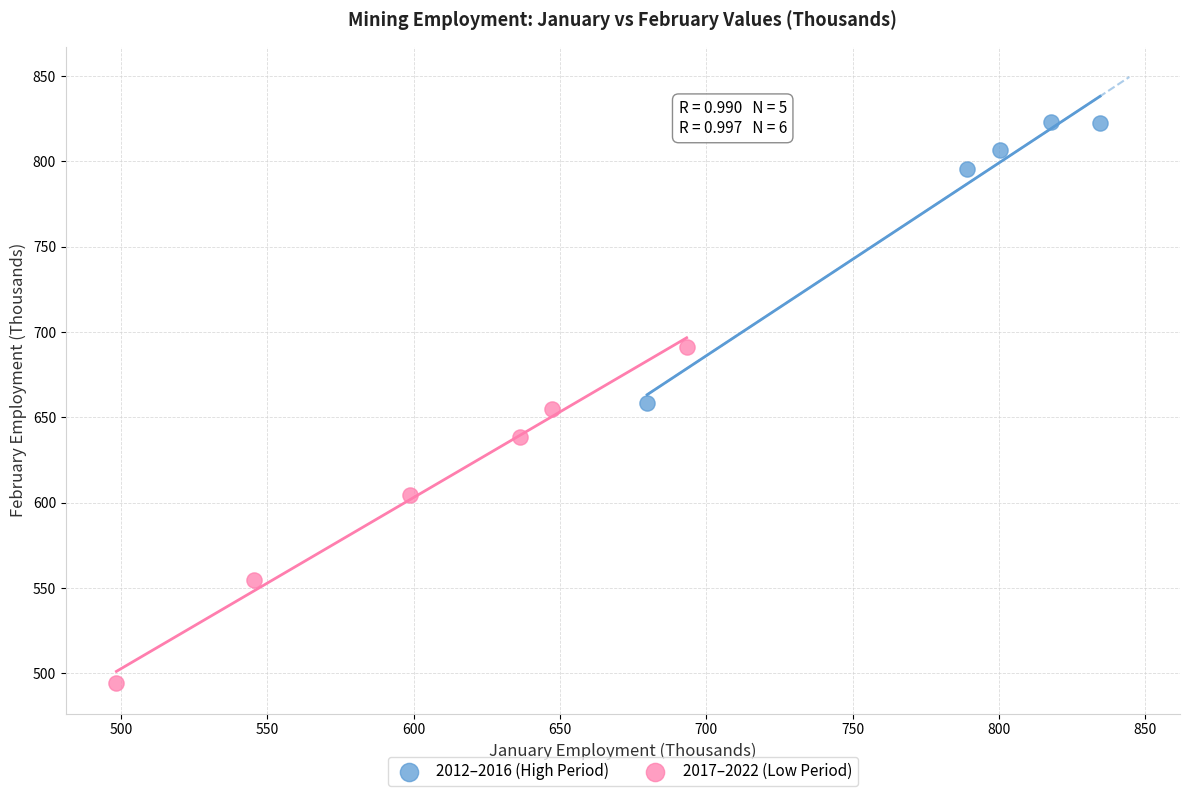

Which series contains the lowest Y value?

2017–2022 (Low Period)